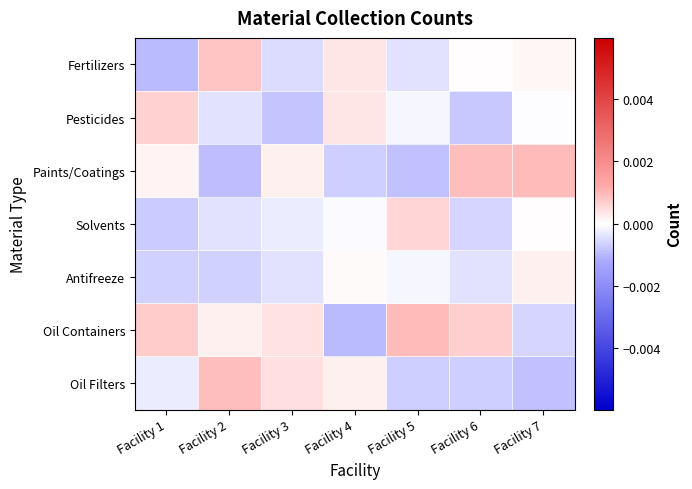

Reading left to right, what are all the values shown in this chart?

Oil Filters: Facility 1=-0.0	Facility 2=0.0	Facility 3=0.0	Facility 4=0.0	Facility 5=-0.0	Facility 6=-0.0	Facility 7=-0.0
Oil Containers: Facility 1=0.0	Facility 2=0.0	Facility 3=0.0	Facility 4=-0.0	Facility 5=0.0	Facility 6=0.0	Facility 7=-0.0
Antifreeze: Facility 1=-0.0	Facility 2=-0.0	Facility 3=-0.0	Facility 4=0.0	Facility 5=-0.0	Facility 6=-0.0	Facility 7=0.0
Solvents: Facility 1=-0.0	Facility 2=-0.0	Facility 3=-0.0	Facility 4=-0.0	Facility 5=0.0	Facility 6=-0.0	Facility 7=0.0
Paints/Coatings: Facility 1=0.0	Facility 2=-0.0	Facility 3=0.0	Facility 4=-0.0	Facility 5=-0.0	Facility 6=0.0	Facility 7=0.0
Pesticides: Facility 1=0.0	Facility 2=-0.0	Facility 3=-0.0	Facility 4=0.0	Facility 5=-0.0	Facility 6=-0.0	Facility 7=-0.0
Fertilizers: Facility 1=-0.0	Facility 2=0.0	Facility 3=-0.0	Facility 4=0.0	Facility 5=-0.0	Facility 6=0.0	Facility 7=0.0